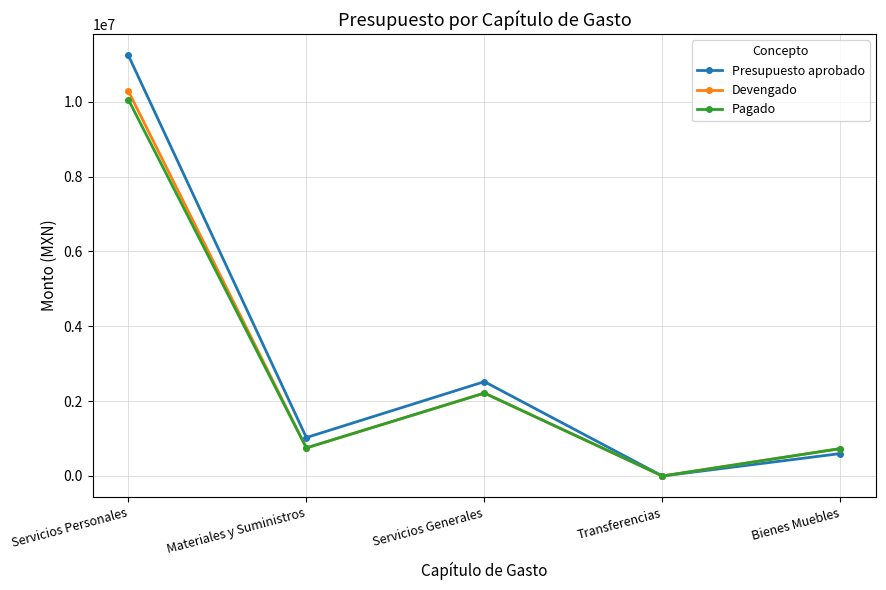

What is the sum of all Presupuesto aprobado values?

15392055.0